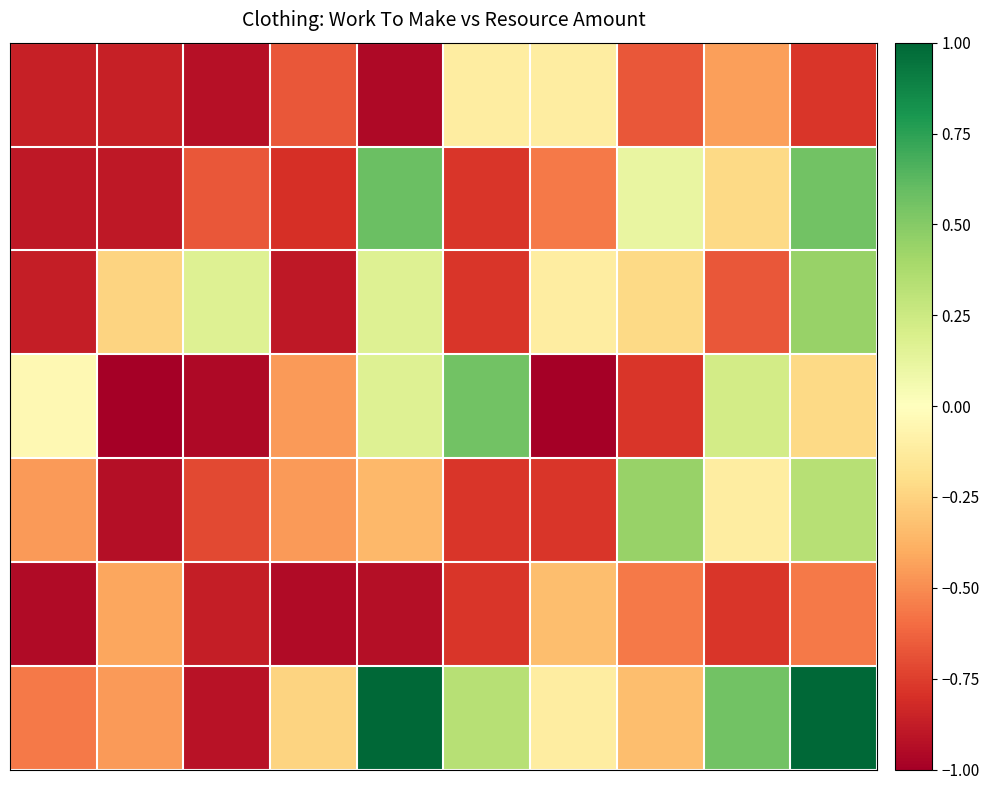

Which category has the lowest value across all series?

1